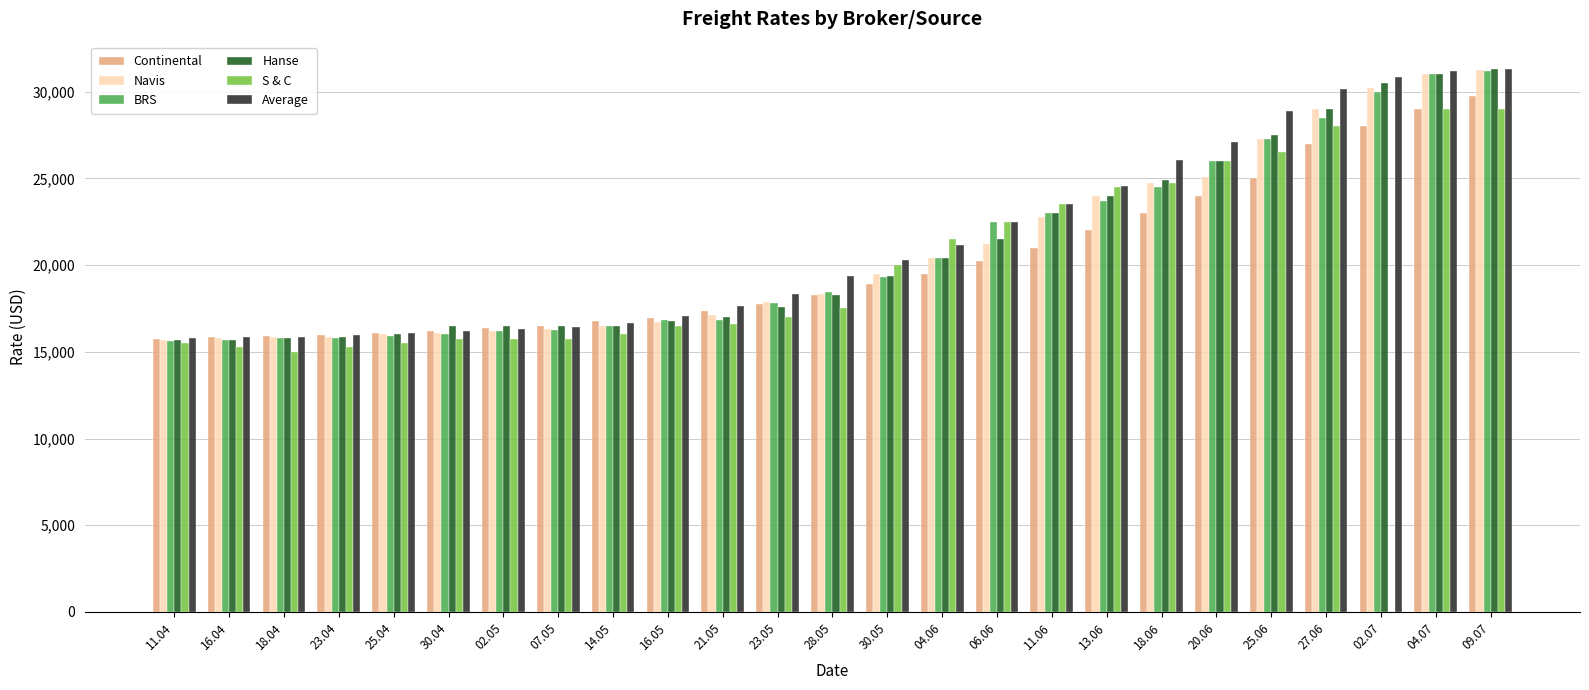

What is the difference between the maximum and second lowest values in the Average series?

15484